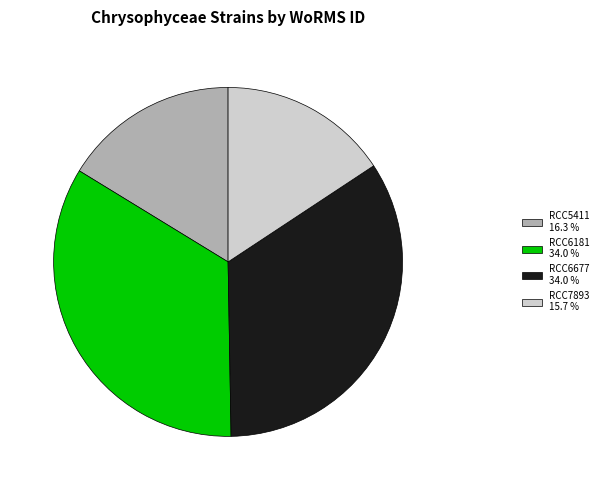

Which has a higher value, RCC7893 15.7 % or RCC5411 16.3 %?

RCC5411 16.3 %